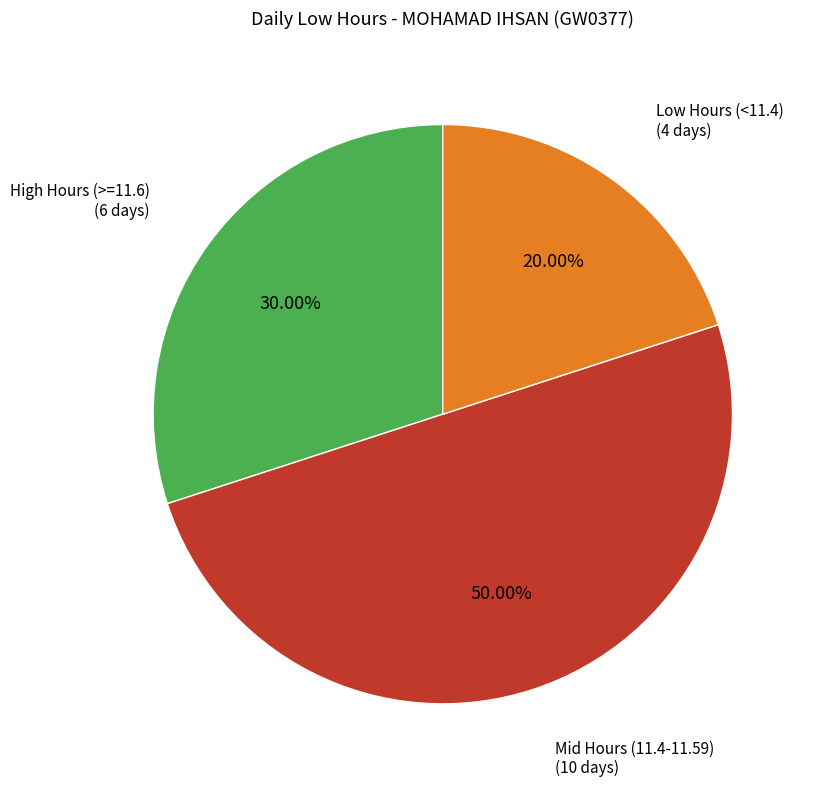

Is High Hours (>=11.6) the majority of the pie?

No